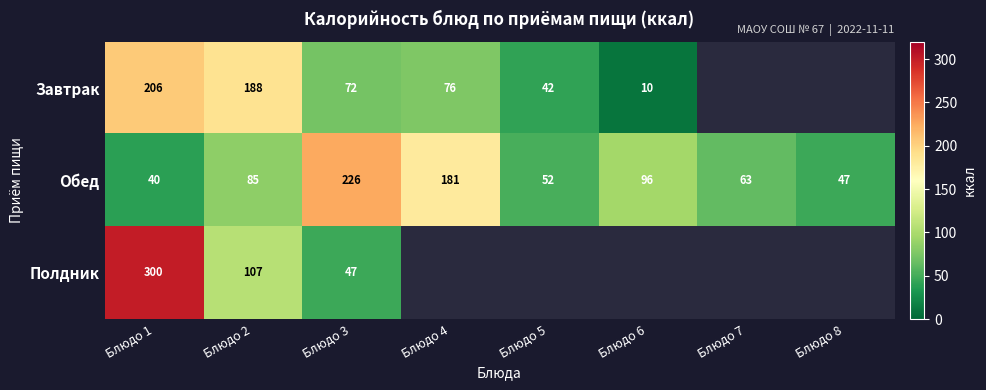

What is the difference between the second highest and second lowest values in the Обед series?

134